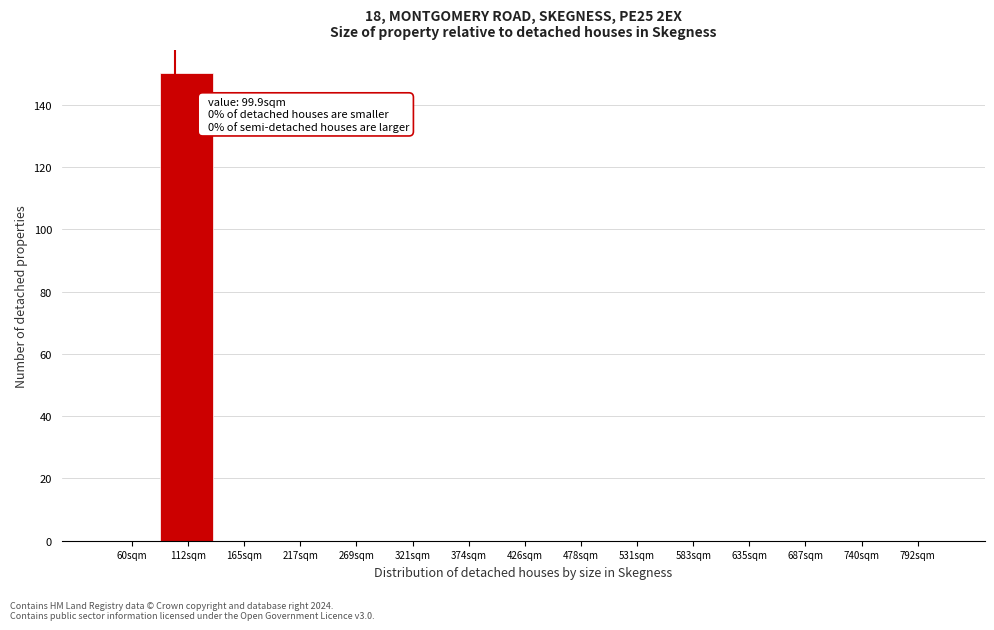

Over which range of the x-axis is the bar tallest?

90 to 140